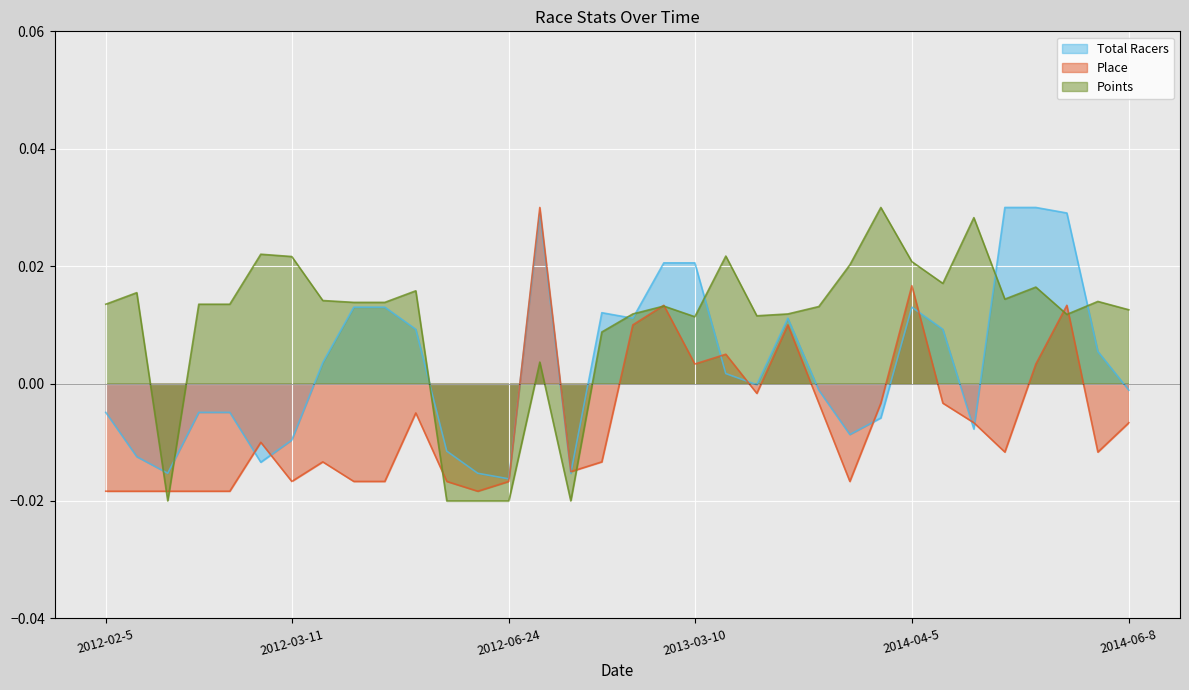

Rank the series by their maximum value, from highest to lowest.

Total Racers, Place, Points